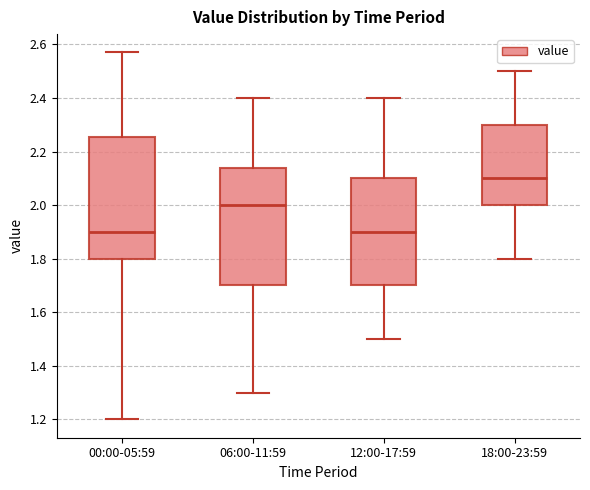

Where is the upper edge of the box for 12:00-17:59 on the y-axis? The values are not printed on the chart, so give them approximately, as read against the axis.

2.10